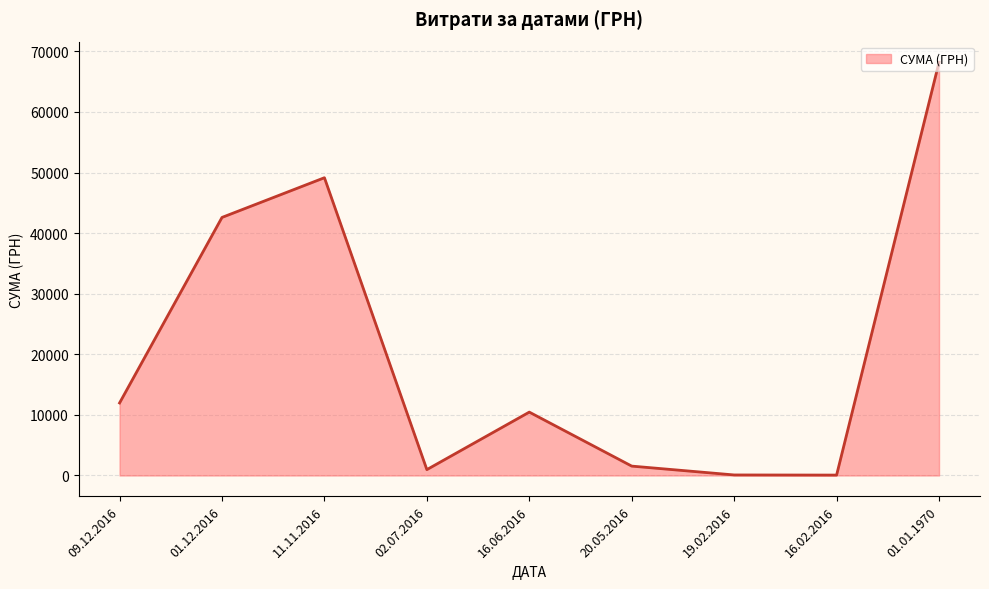

Is it true that the value at 11.11.2016 is 83262.6?

False